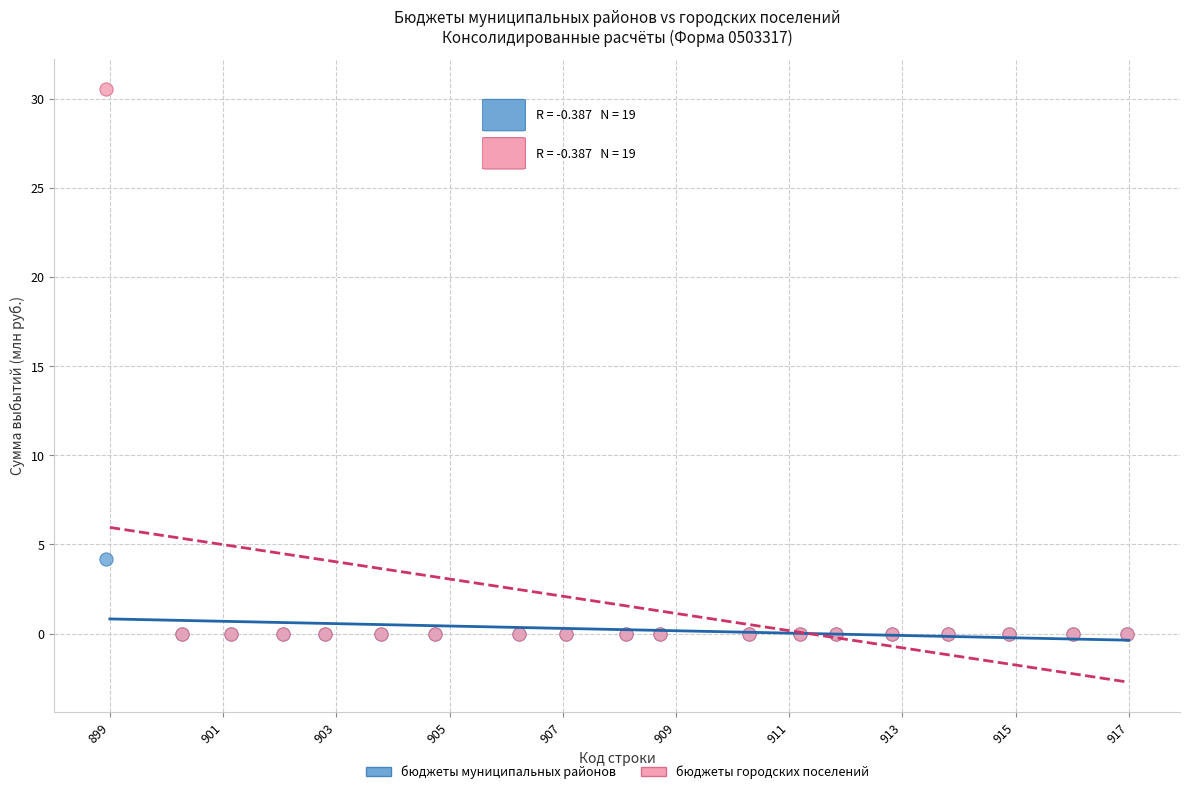

What are all the series names shown in the legend?

бюджеты муниципальных районов, бюджеты городских поселений